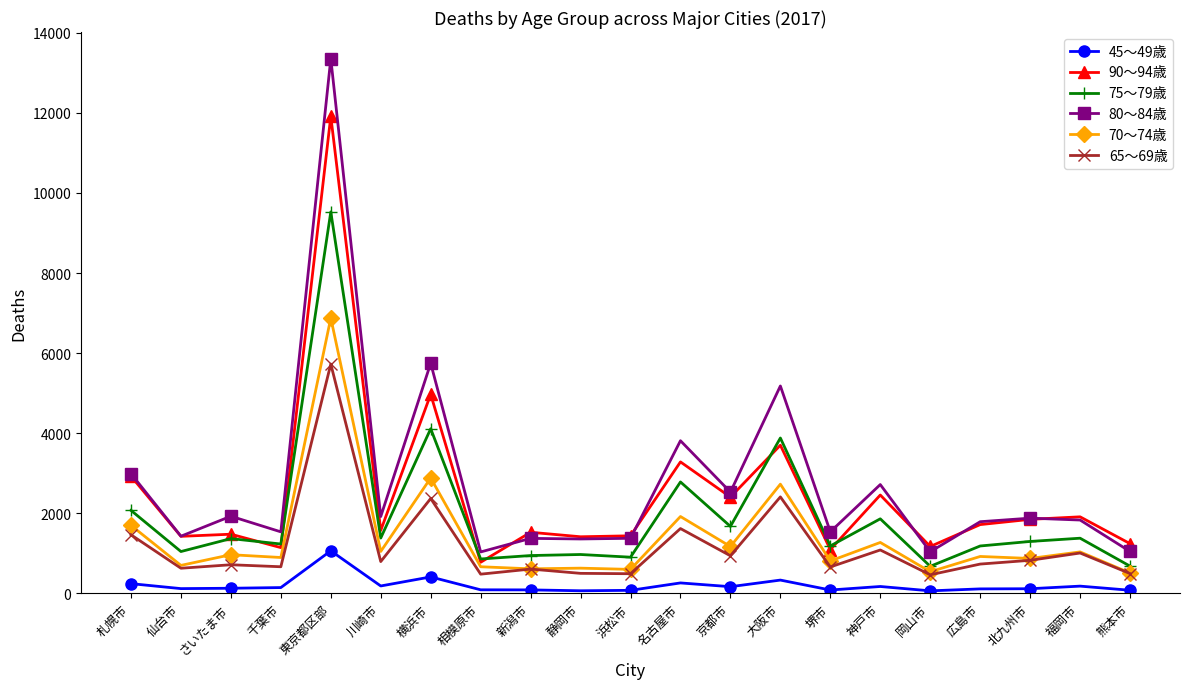

Which series has the largest total across all categories?

80～84歳